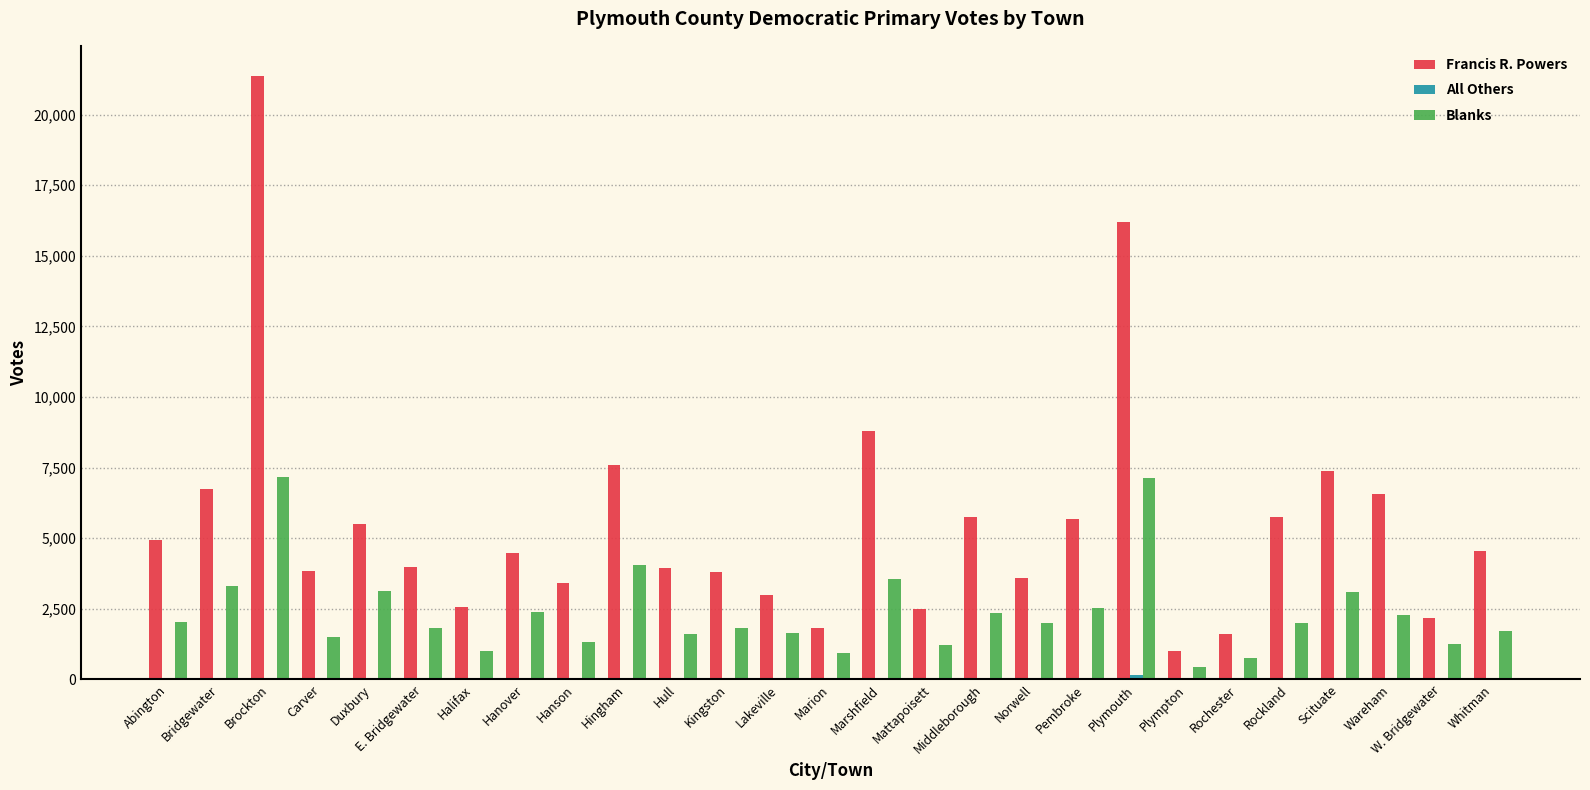

Which series has the largest total across all categories?

Francis R. Powers